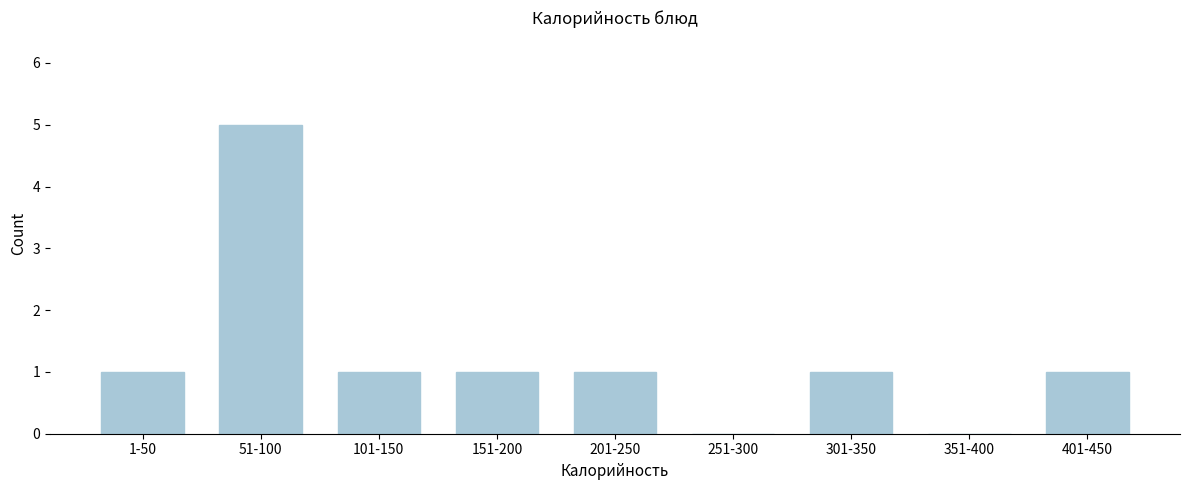

Reading right to left, list all the values displayed in this chart.

401-450=1	351-400=0	301-350=1	251-300=0	201-250=1	151-200=1	101-150=1	51-100=5	1-50=1